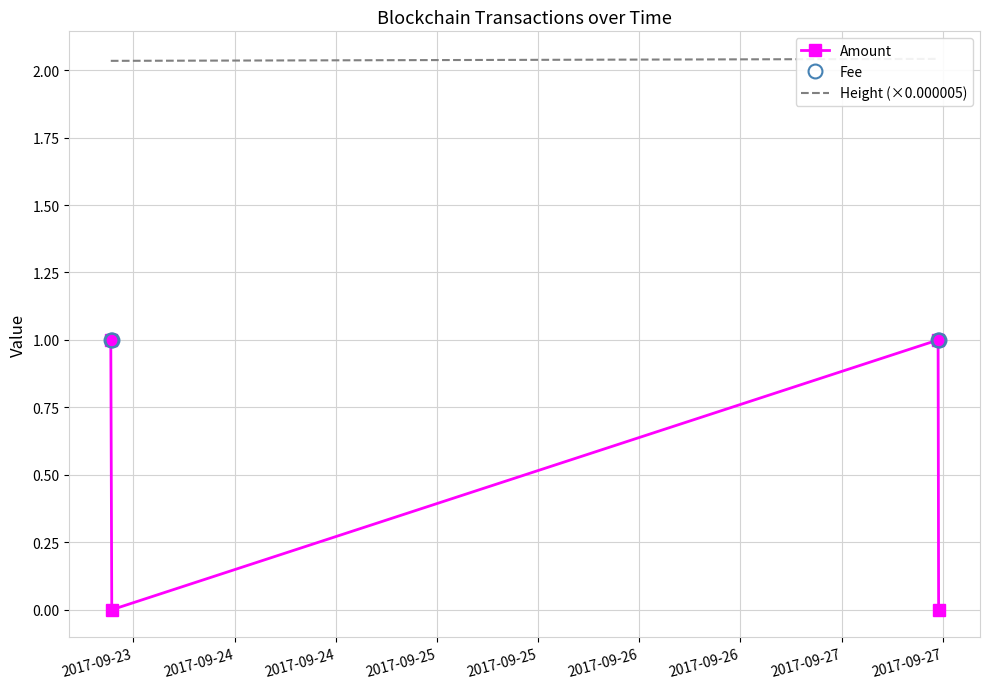

What is the value of the Fee point at the 2nd from the left?

1